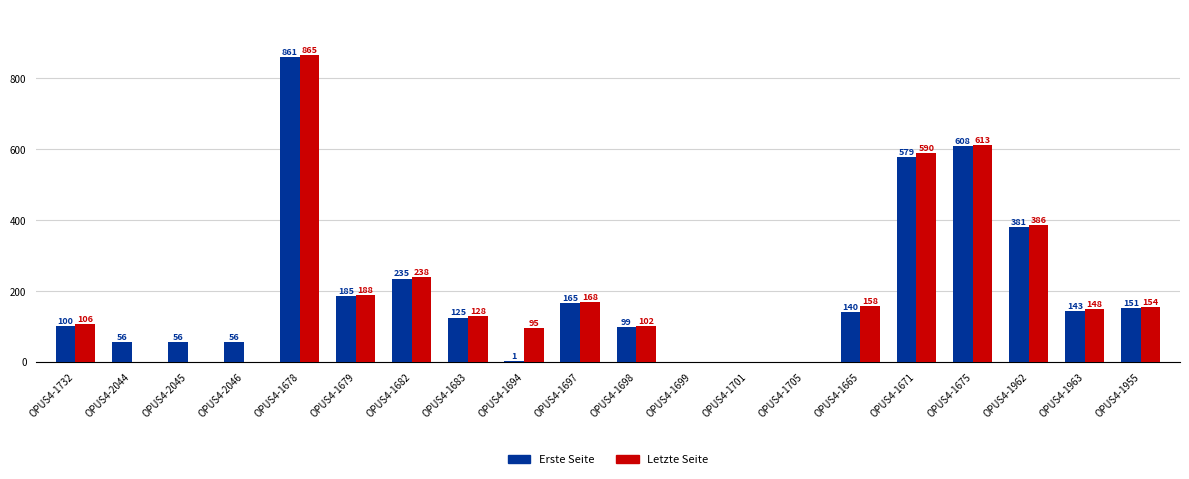

What are all the series names shown in the legend?

Erste Seite, Letzte Seite